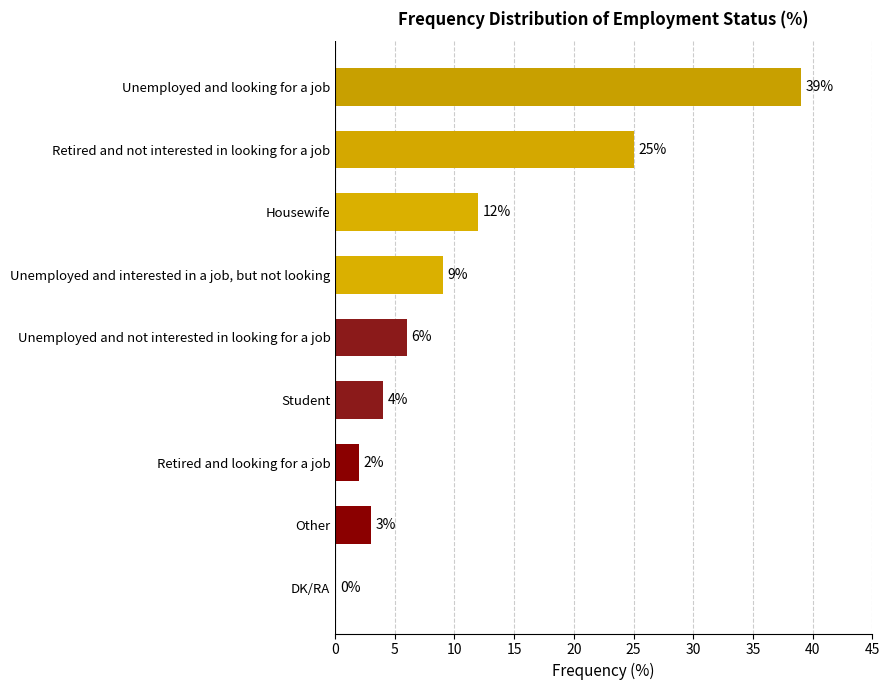

Where is the data nearest to the value 19?

Retired and not interested in looking for a job